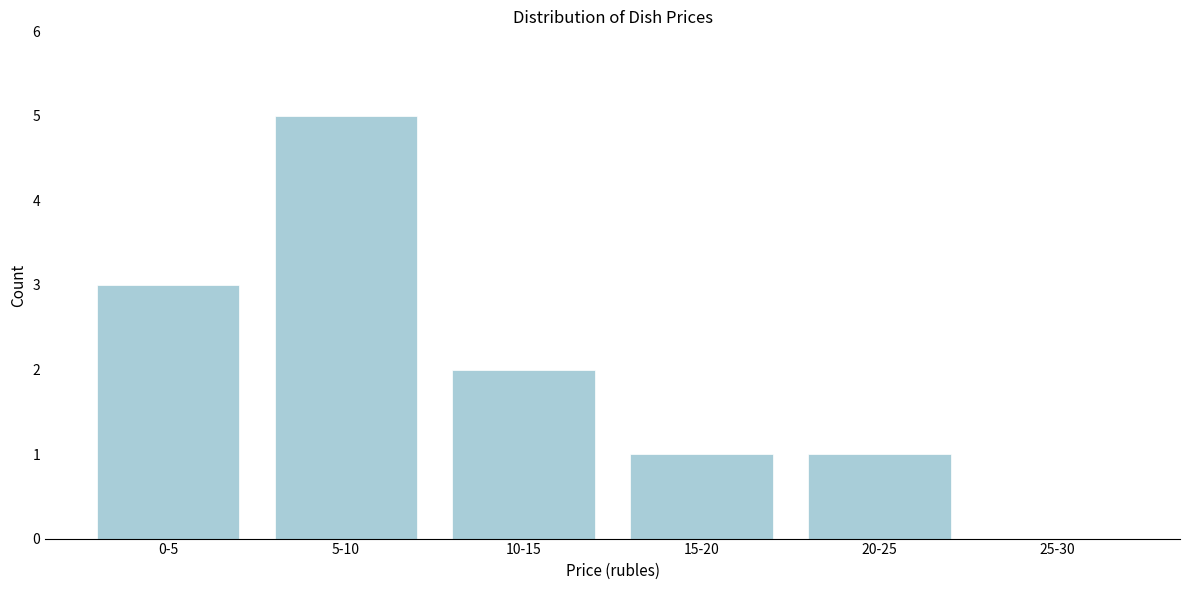

Reading left to right, list all the values displayed in this chart.

0-5=3	5-10=5	10-15=2	15-20=1	20-25=1	25-30=0